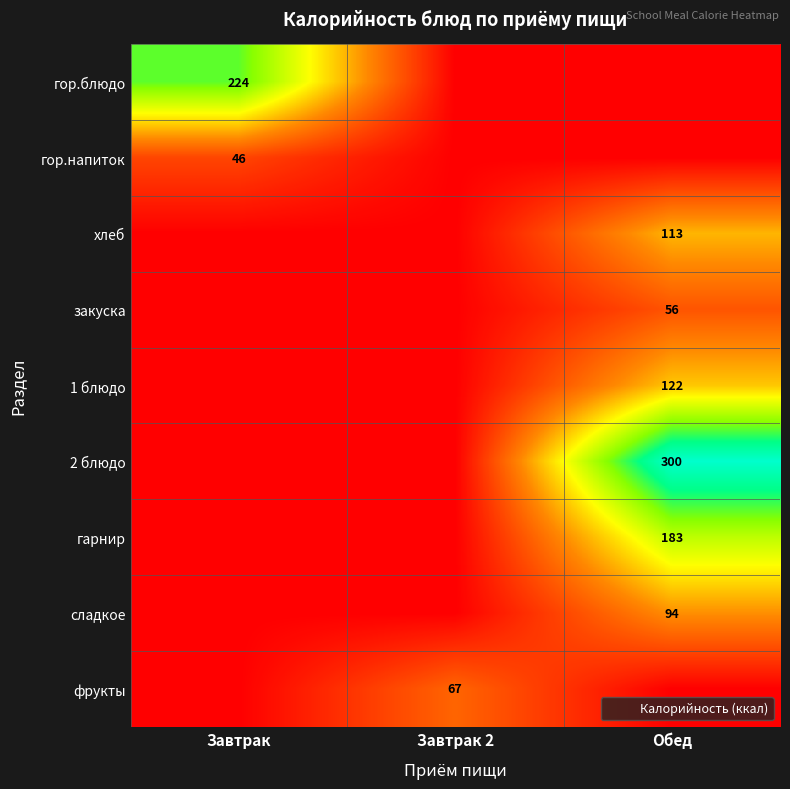

Which series has the largest range (max minus min)?

2 блюдо